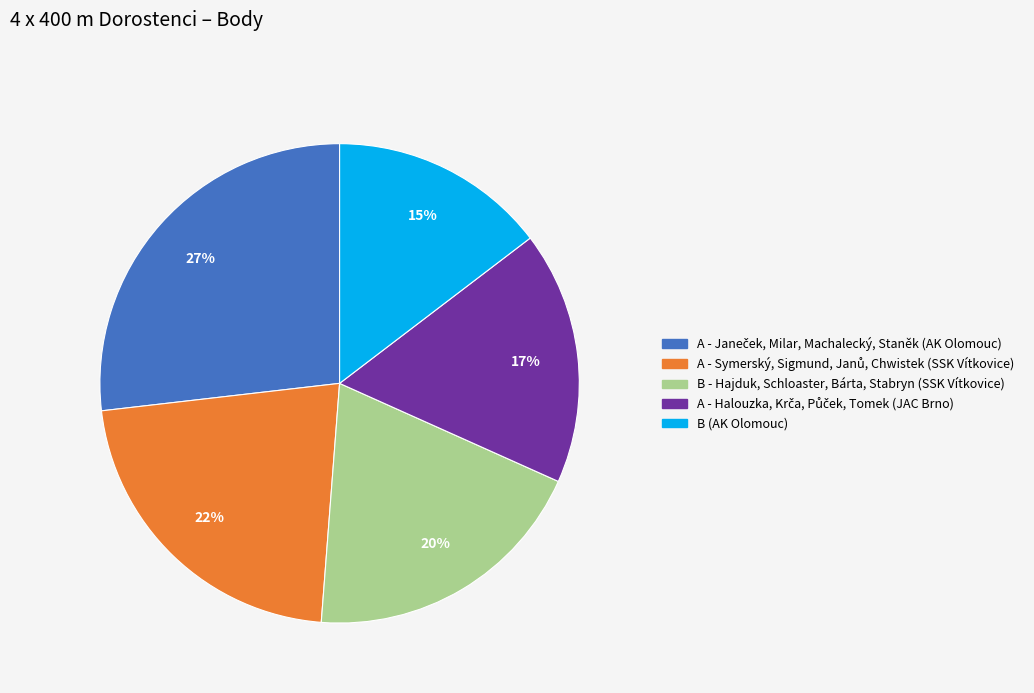

To the nearest percent, what is the difference between the largest and smallest slice percentages?

12%